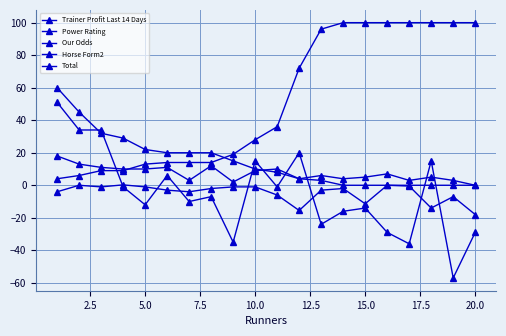

How many series are shown in this chart?

5